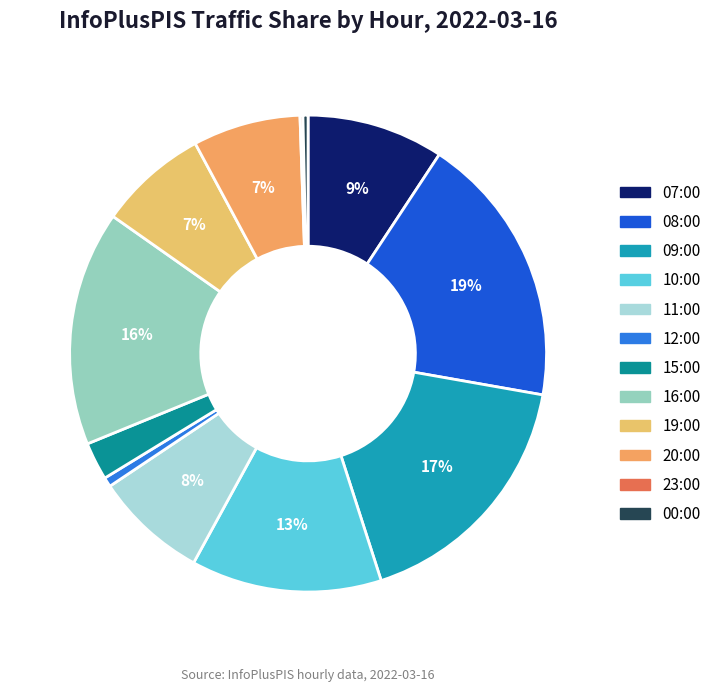

Combined, do 11:00 and 08:00 account for over 50%?

No